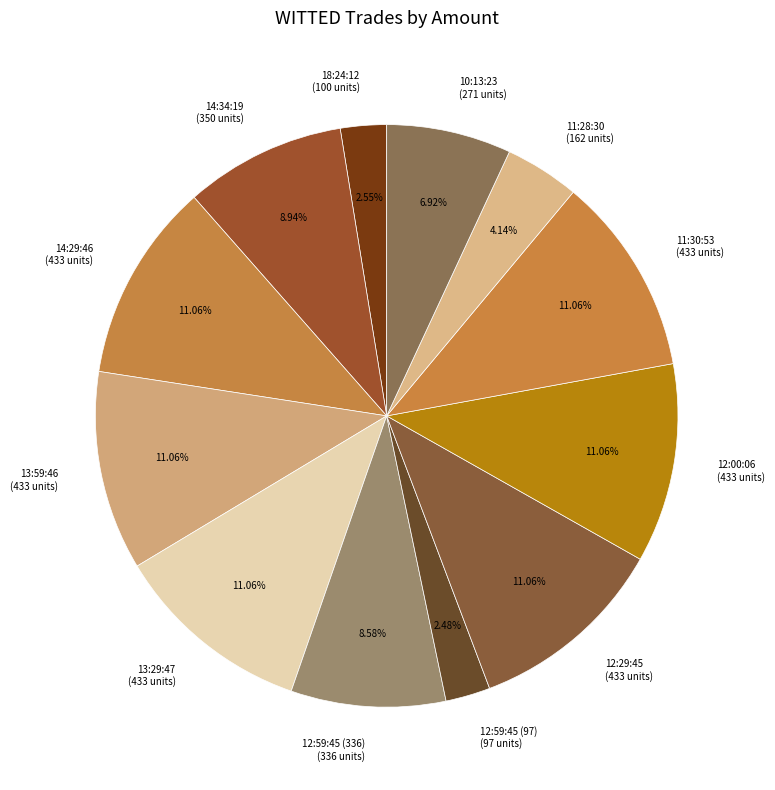

Count the number of slices in the pie.

12